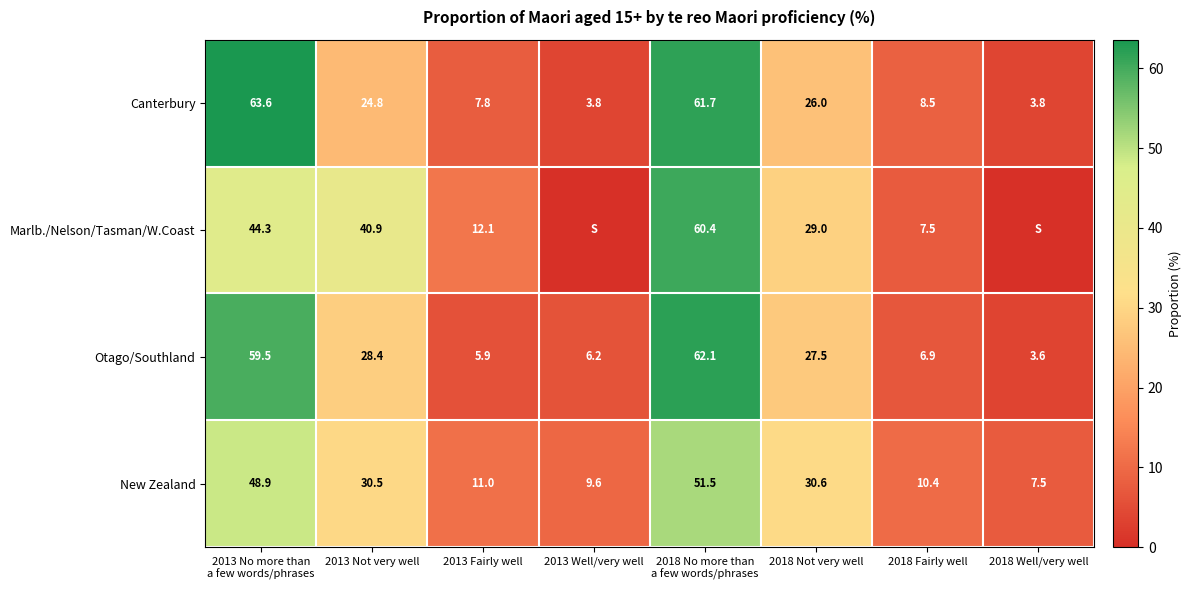

What is the spread (max minus min) of values at 2013 Not very well?

16.1